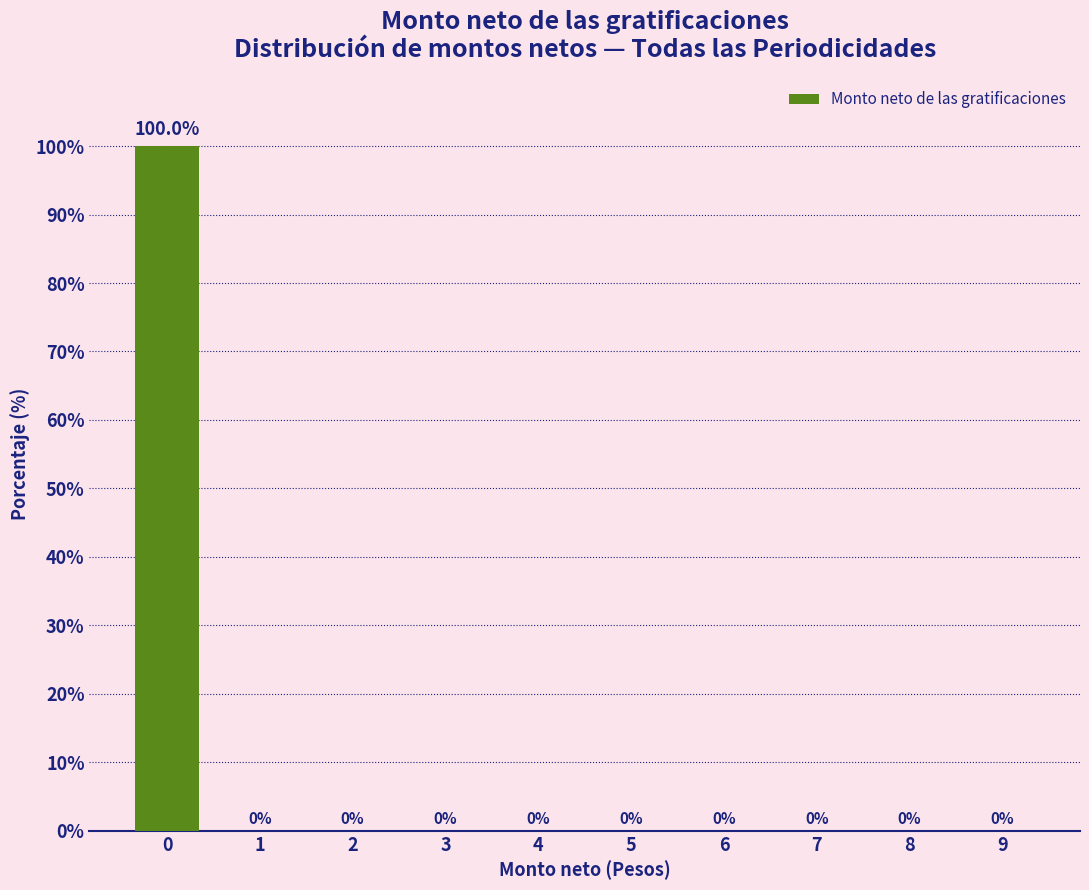

Reading left to right, transcribe all the data shown in this chart.

0=100	1=0	2=0	3=0	4=0	5=0	6=0	7=0	8=0	9=0